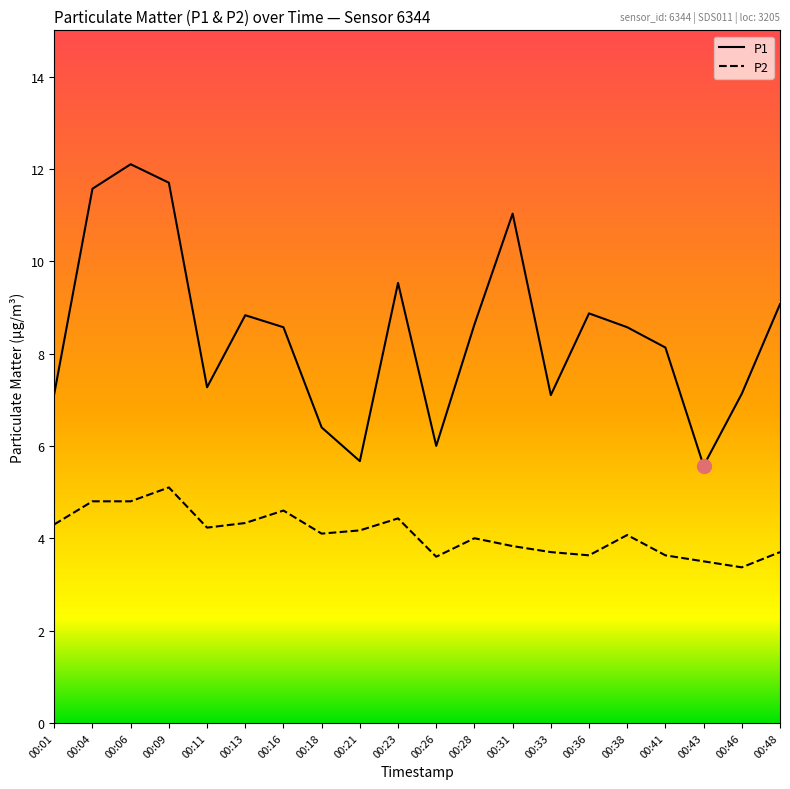

What is the lowest value of the P2 series?

3.4